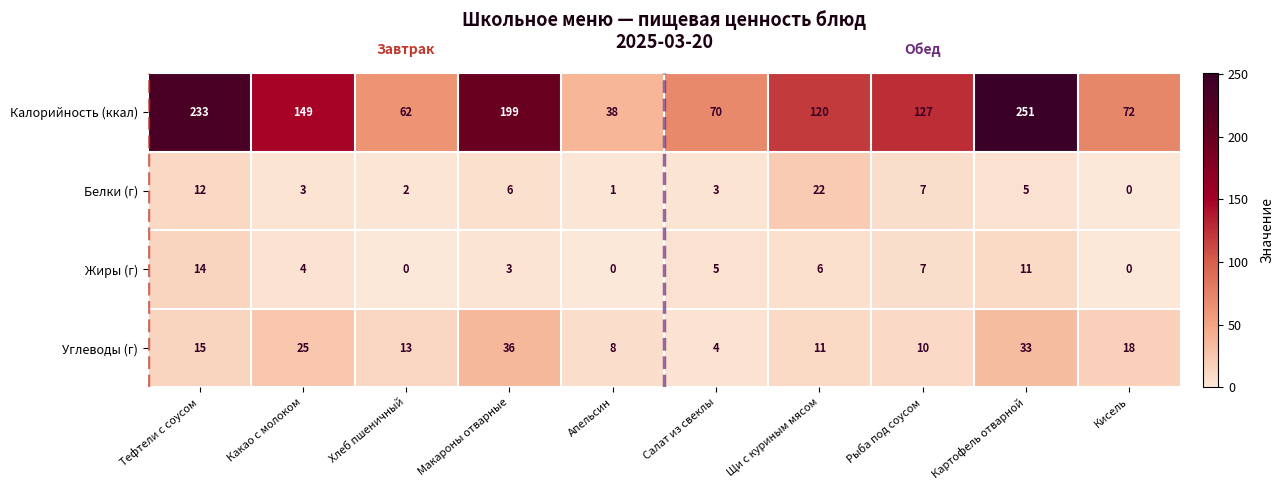

At which label does Калорийность (ккал) reach its minimum?

Апельсин